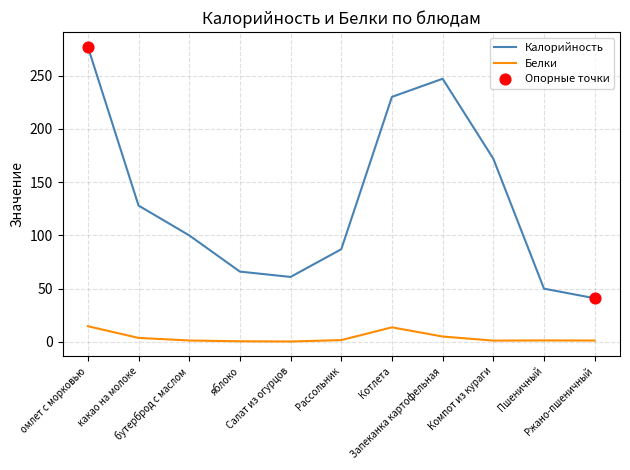

Which series has the largest range (max minus min)?

Калорийность